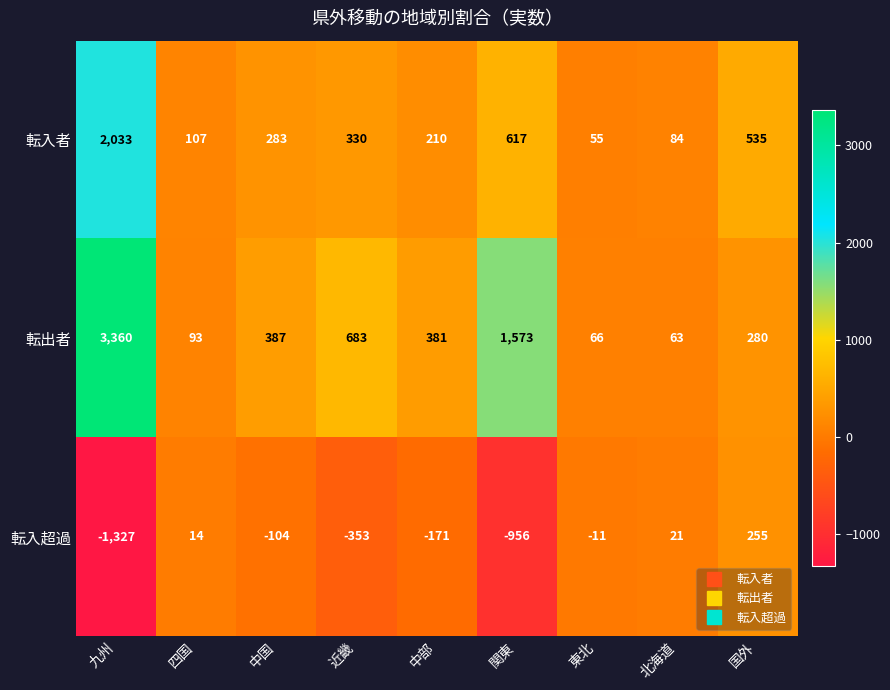

Rank the series by their maximum value, from lowest to highest.

転入超過, 転入者, 転出者